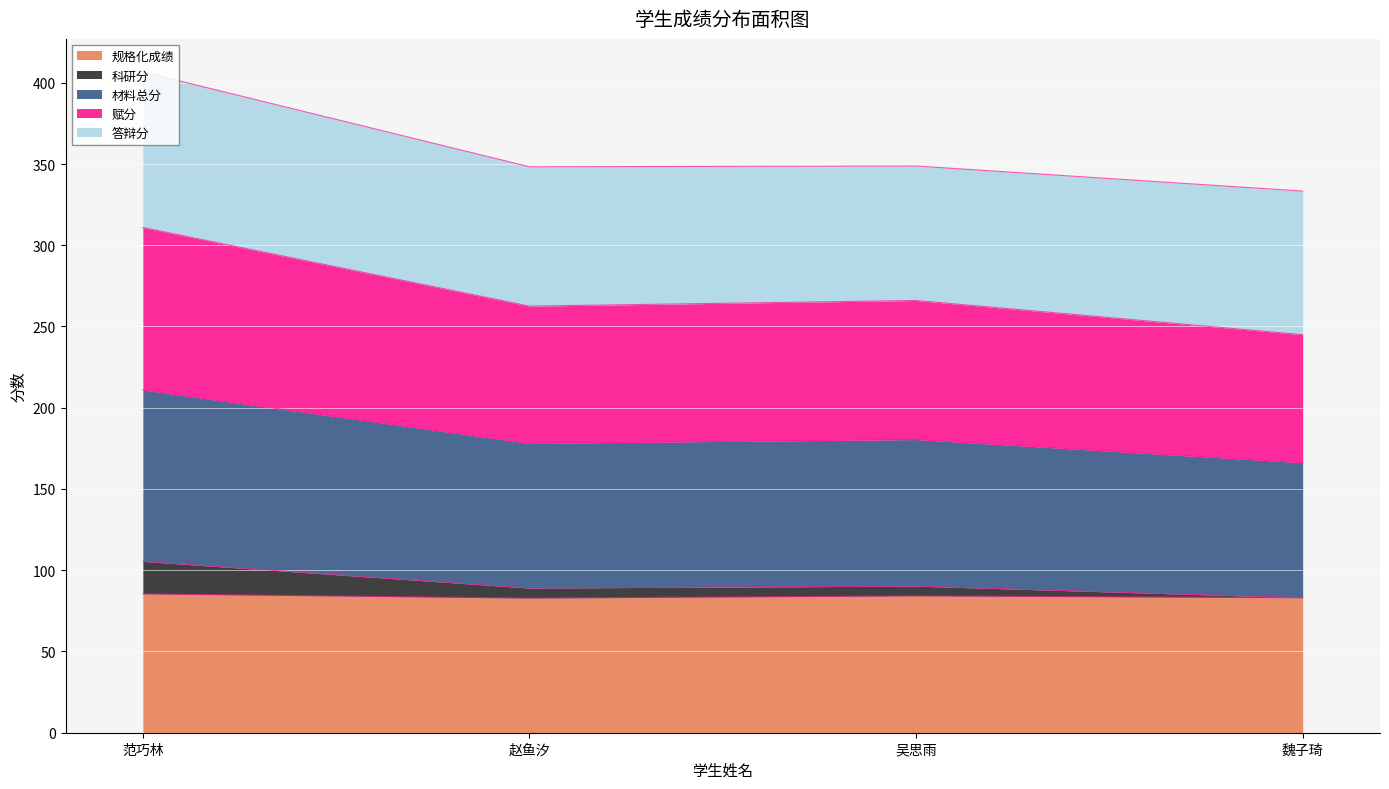

Is it true that 规格化成绩 equals 84.2 at 吴思雨?

True